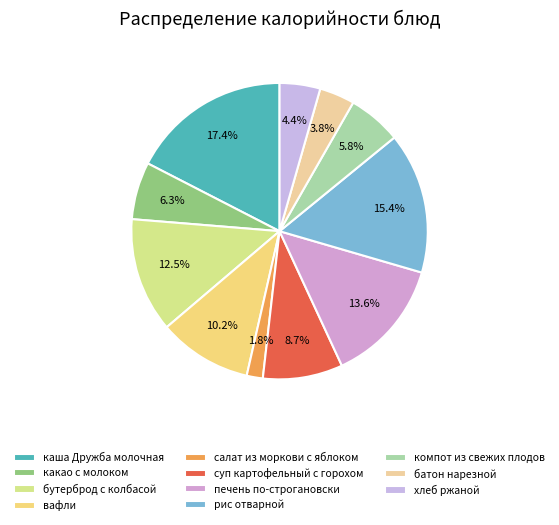

What is the total percentage of рис отварной and компот из свежих плодов?

21.2%